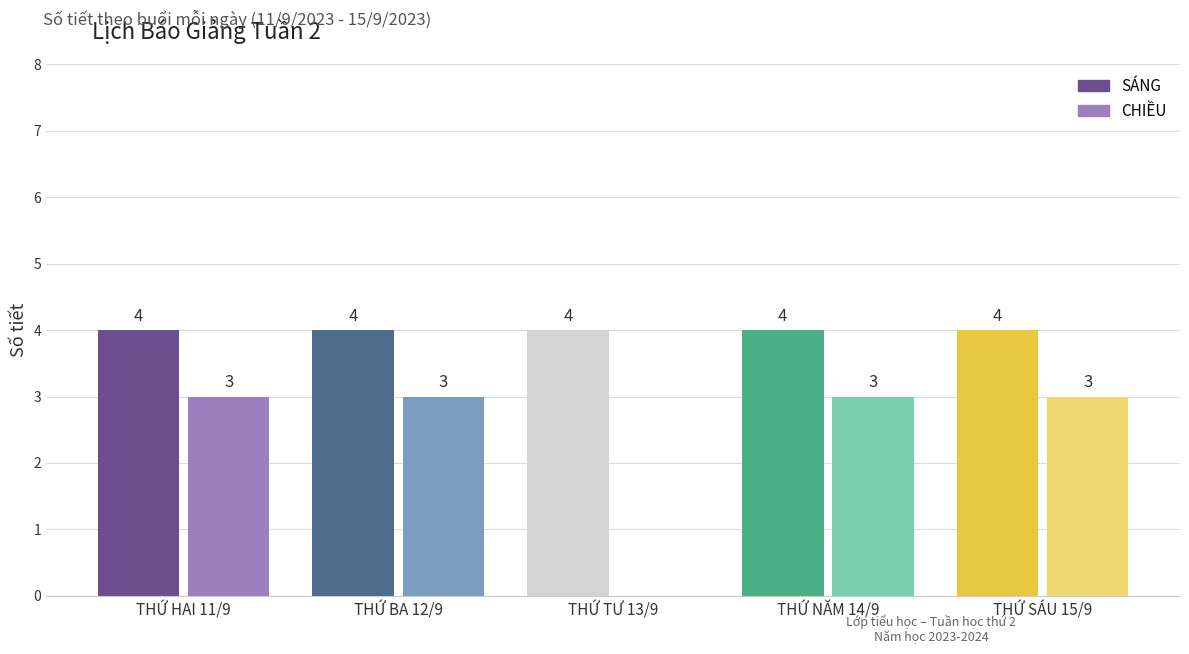

Count the number of categories in the chart.

5